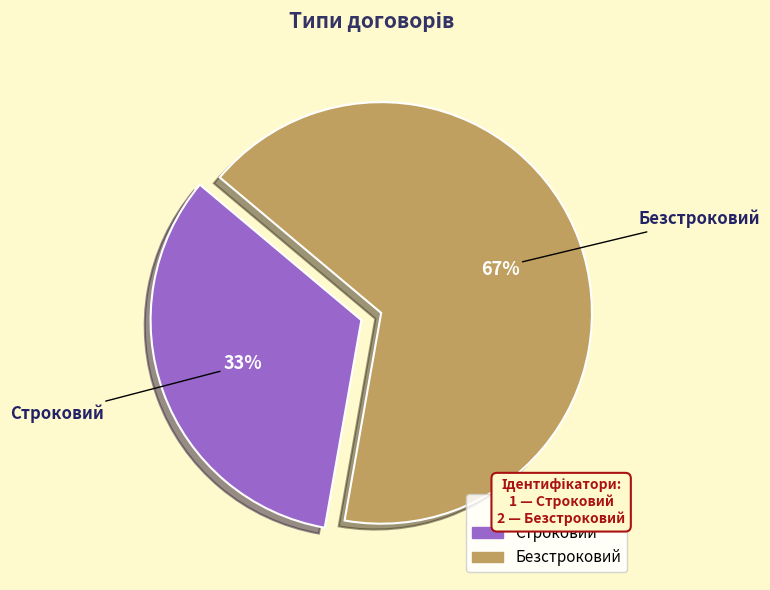

True or false: Строковий accounts for 25% of the total.

False